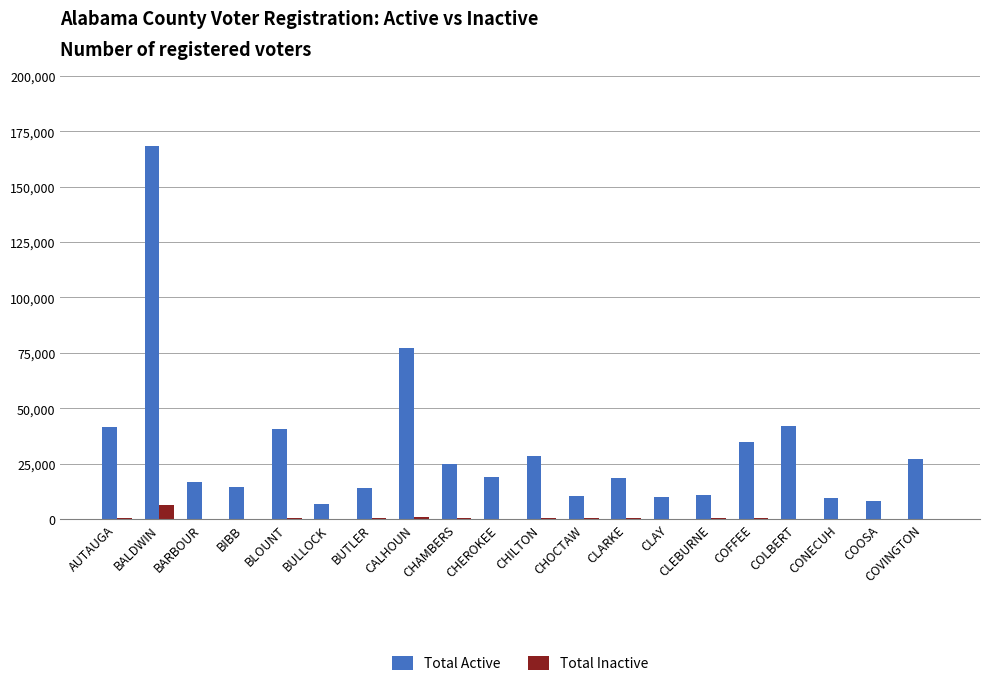

Are the bars grouped side by side (vs. stacked)?

Yes